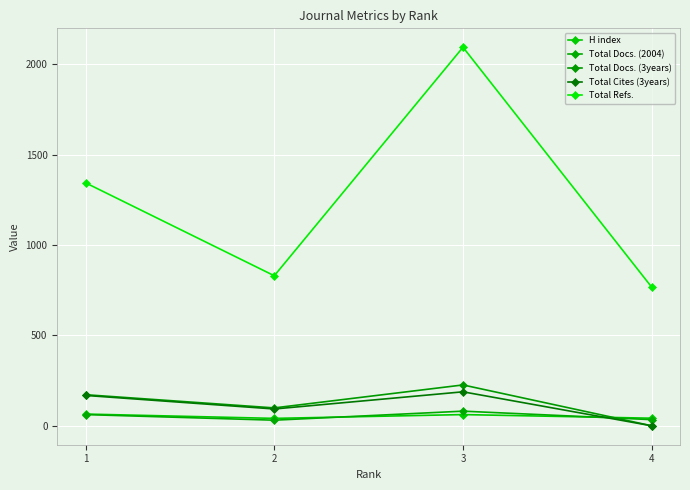

Which series has the largest total across all categories?

Total Refs.